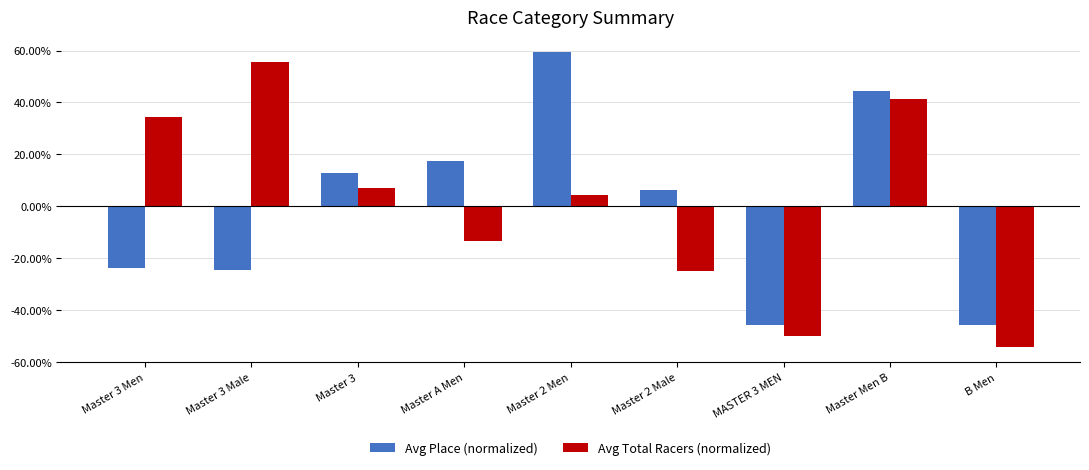

Reading left to right, extract all data points from this chart.

Avg Place (normalized): -23.9	-24.8	12.9	17.4	59.5	6.1	-45.8	44.5	-45.8
Avg Total Racers (normalized): 34.4	55.6	7.0	-13.5	4.5	-24.8	-49.9	41.2	-54.5